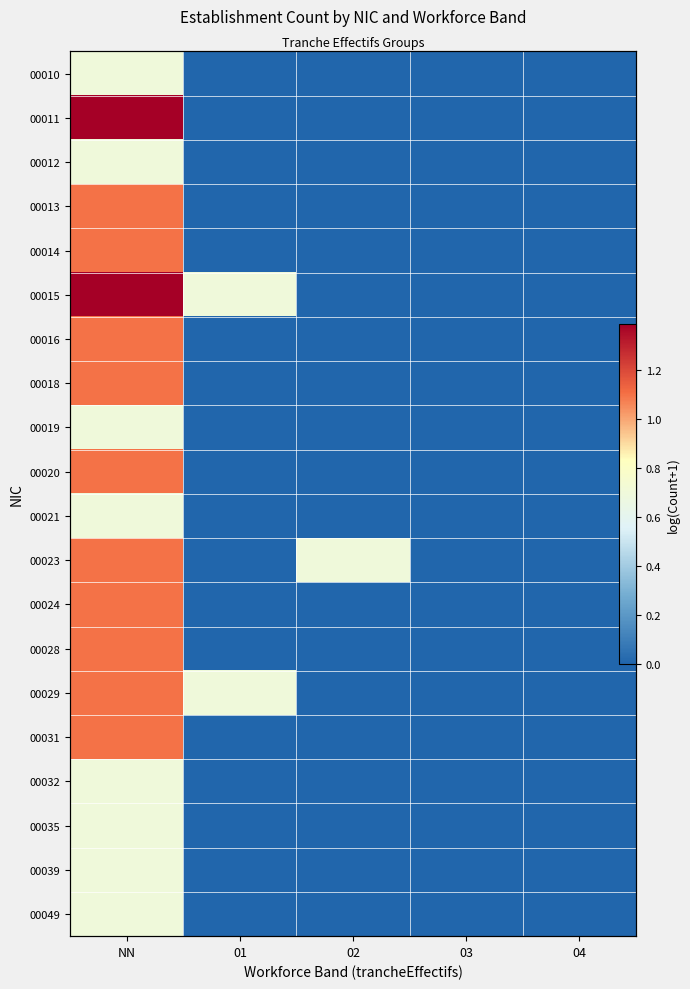

The 00020 series shows 1.1 at NN. True or false?

True